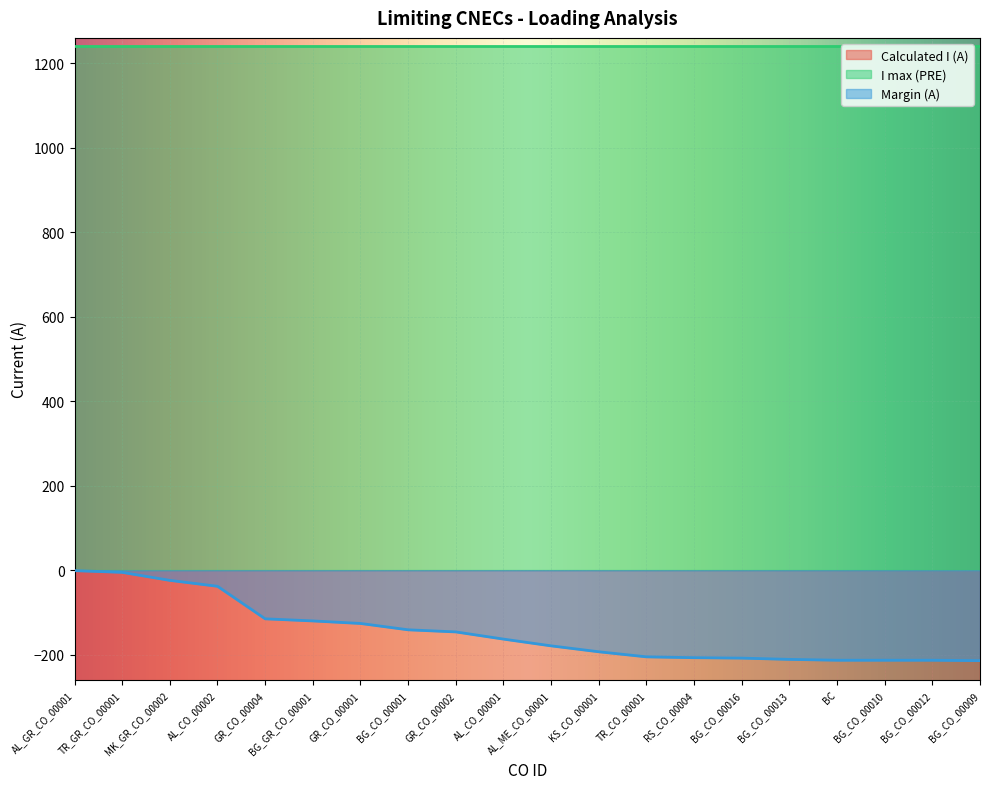

Which has a higher value, BG_CO_00001 or GR_CO_00001?

BG_CO_00001